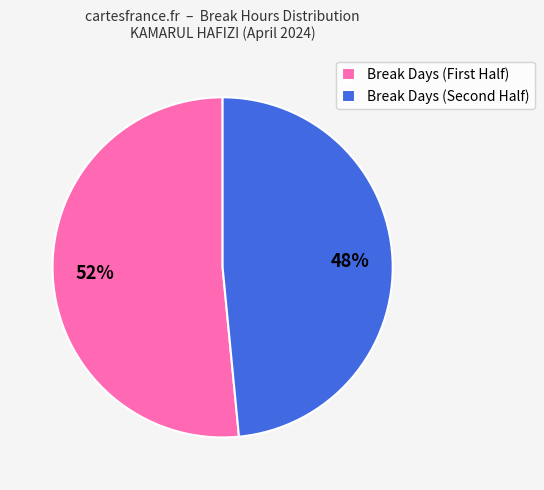

To the nearest percent, what is the average slice percentage?

50%